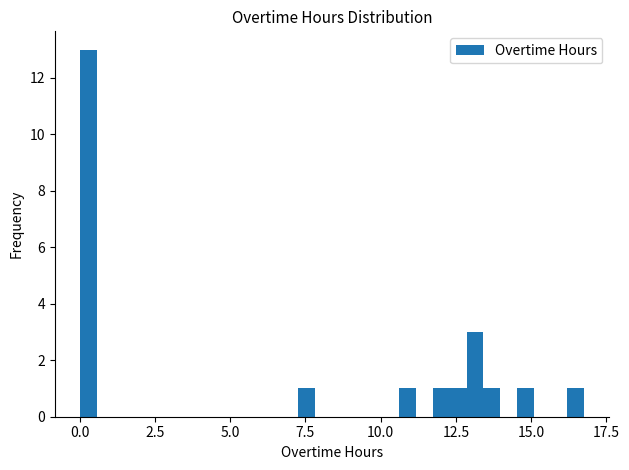

Around what value on the x-axis is the tallest bar? Give the approximate position of its centre, as read against the axis.

0.5